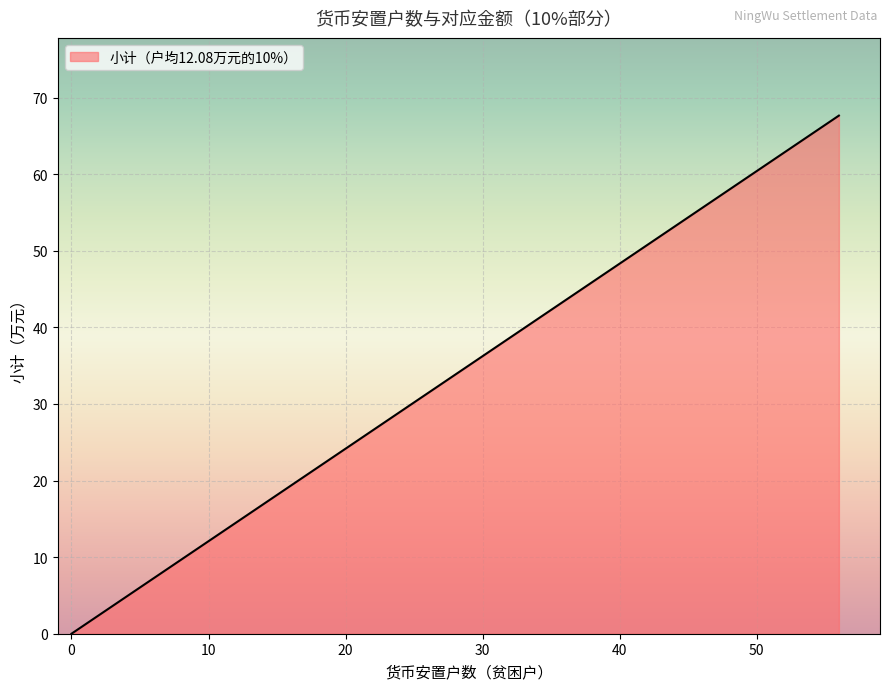

List the labels in order of value, smallest first.

0, 1, 1, 1, 2, 3, 5, 5, 5, 6, 9, 12, 14, 16, 19, 21, 28, 43, 55, 56